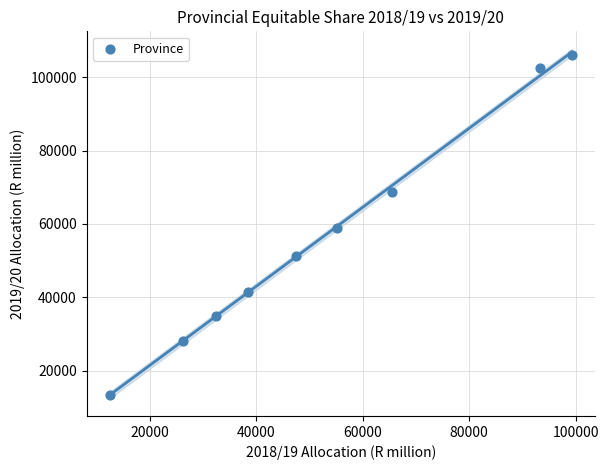

What is the range of X values (max minus min)?

86788.7